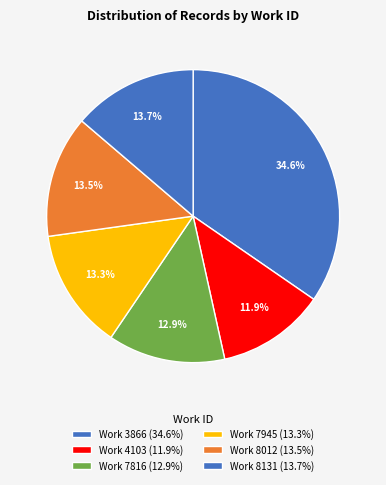

Is there any slice that represents more than half of the pie?

No